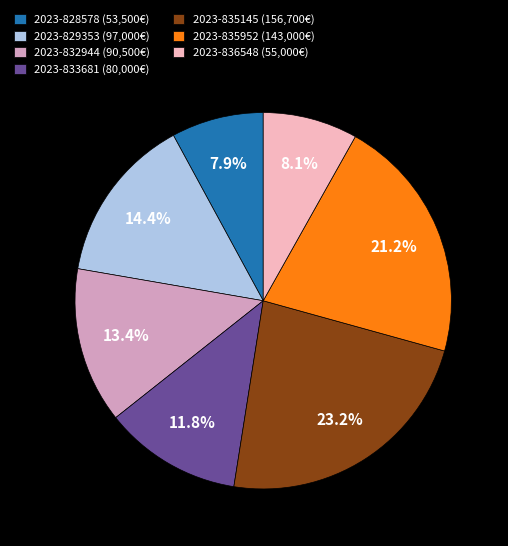

What percentage is the 2023-829353 slice, to the nearest percent?

14%